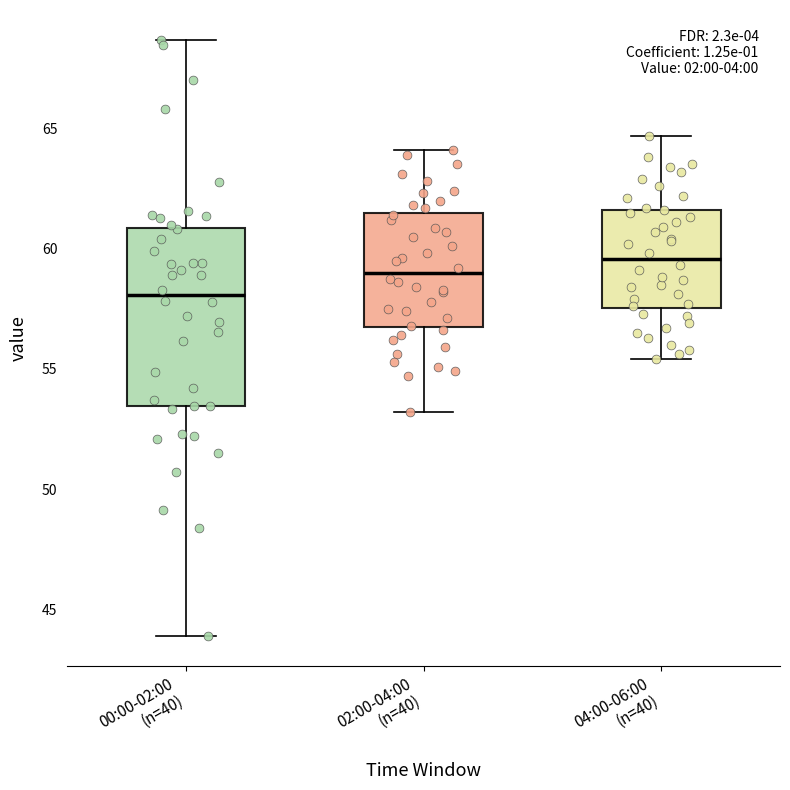

Reading left to right, transcribe this box plot: for each box, give where its median line is, the range the box spans, and where its two whiskers end, as read against the y-axis. The values are not printed on the chart, so give them approximately, as read against the axis.

00:00-02:00 (n=40): median 58.0, box 53.5 to 61.0, whiskers 44.0 to 68.5
02:00-04:00 (n=40): median 59.0, box 57.0 to 61.5, whiskers 53.0 to 64.0
04:00-06:00 (n=40): median 59.5, box 57.5 to 61.5, whiskers 55.5 to 64.5